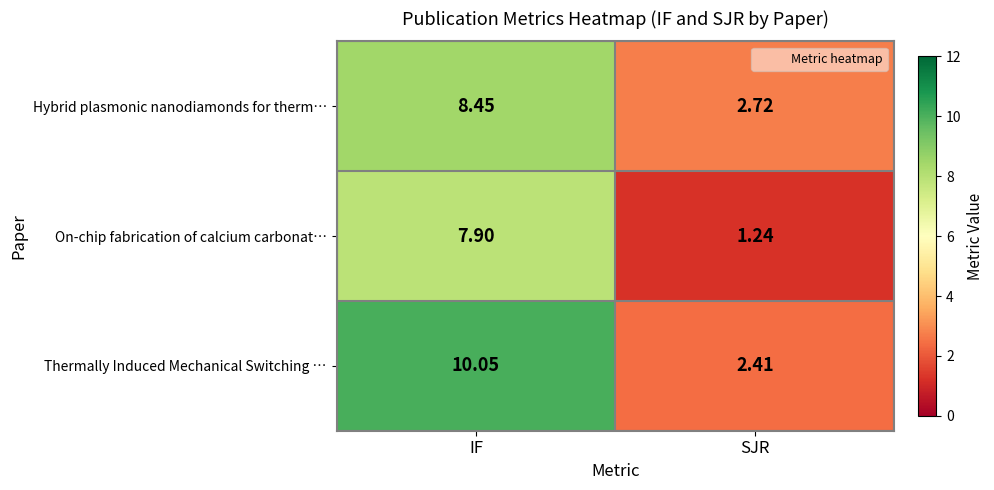

Which series has the largest total across all categories?

Thermally Induced Mechanical Switching …